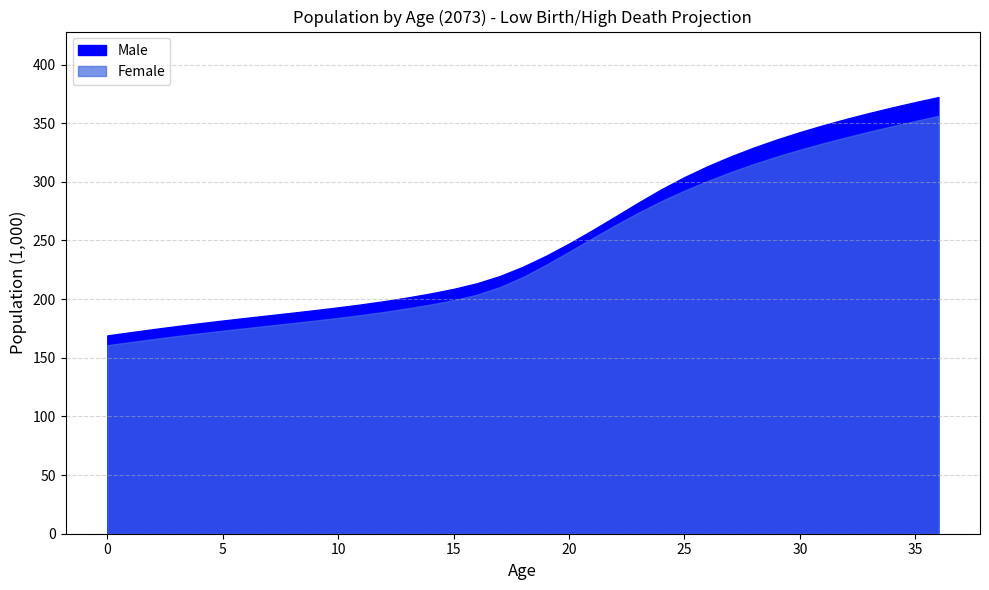

What is the spread (max minus min) of values at 33?

15.9